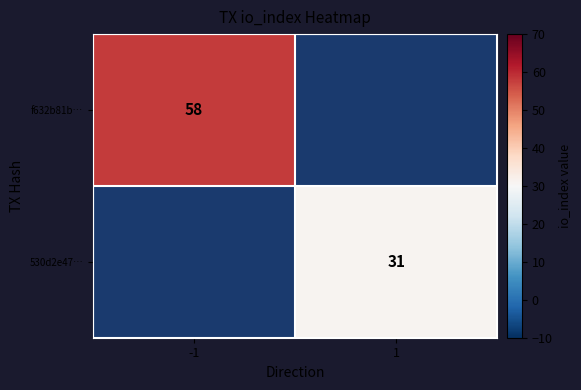

True or false: 530d2e47… has a value of 31 at 1.

True